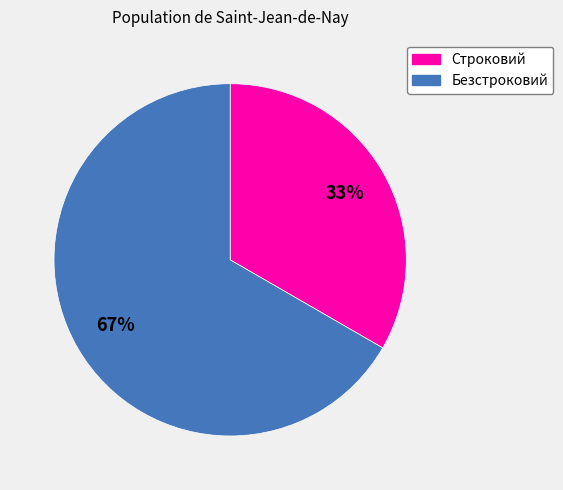

Combined, do Безстроковий and Строковий account for over 50%?

Yes